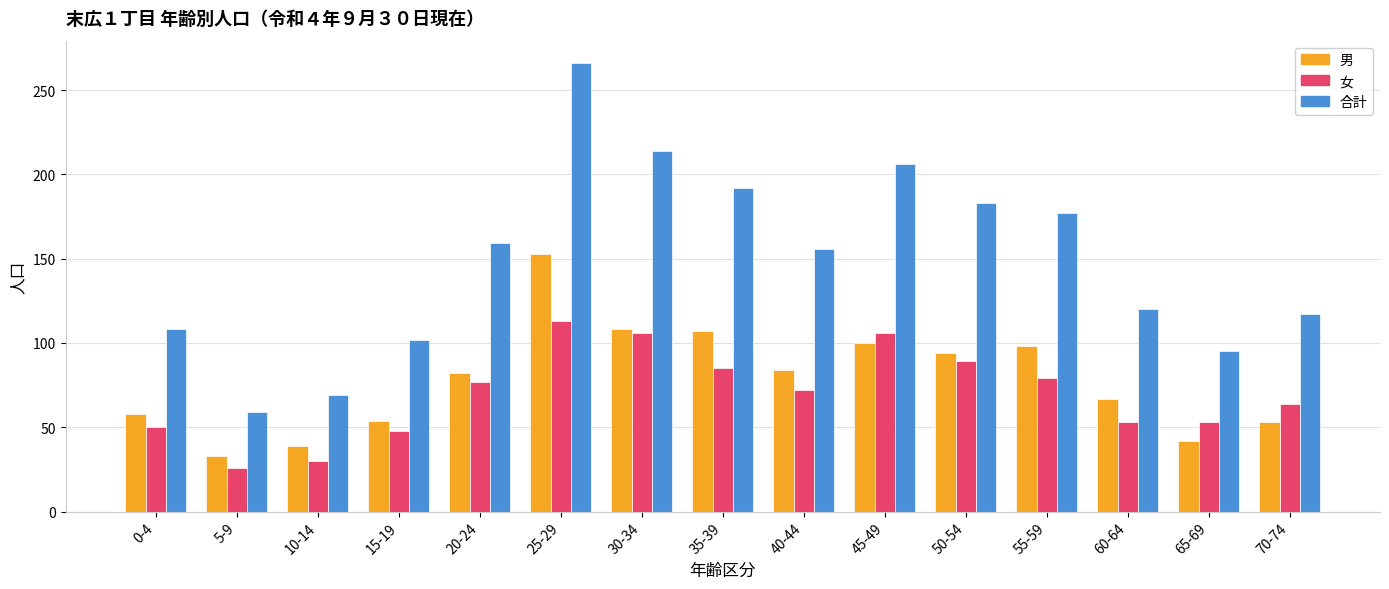

How many data points in 合計 are less than 156?

7